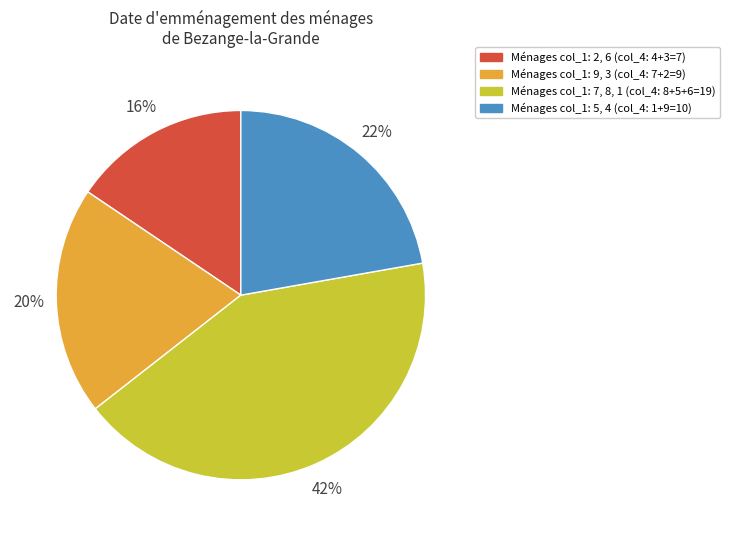

Is there any slice that represents more than half of the pie?

No